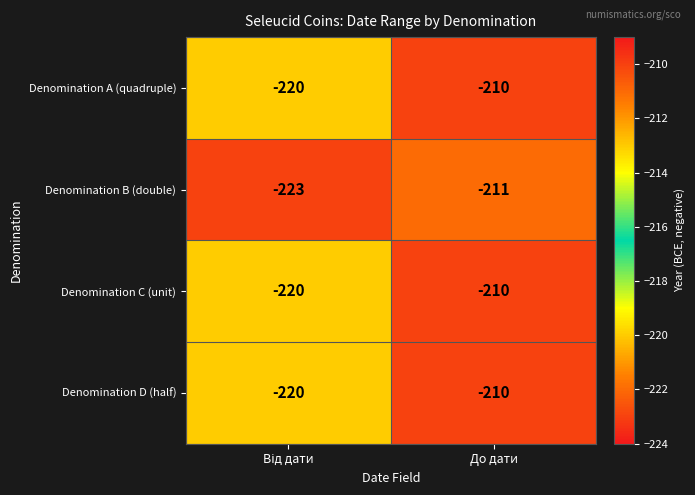

What is the maximum value shown in the chart?

-210